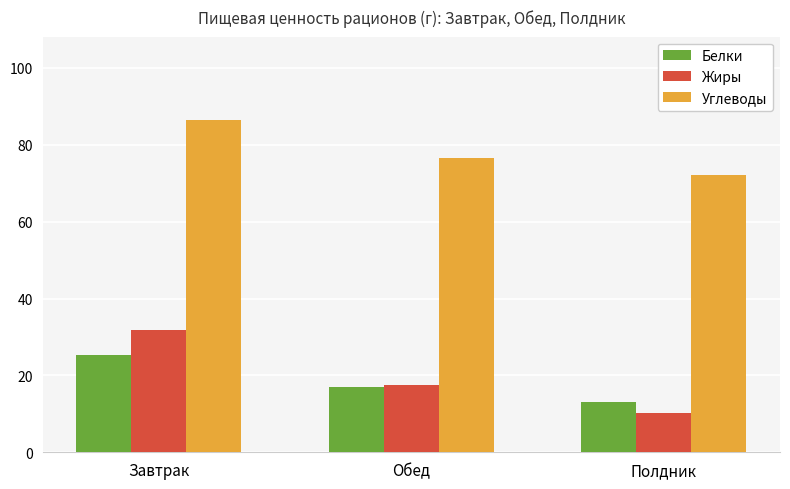

Where does the Белки series first go above 17?

Завтрак